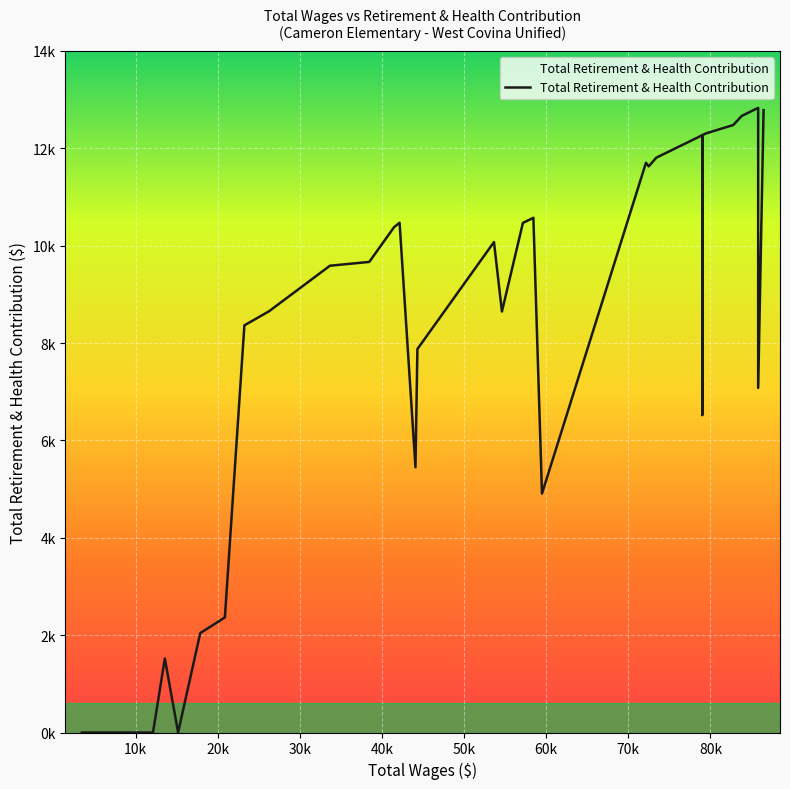

What is the difference between the second highest and second lowest values?

12784